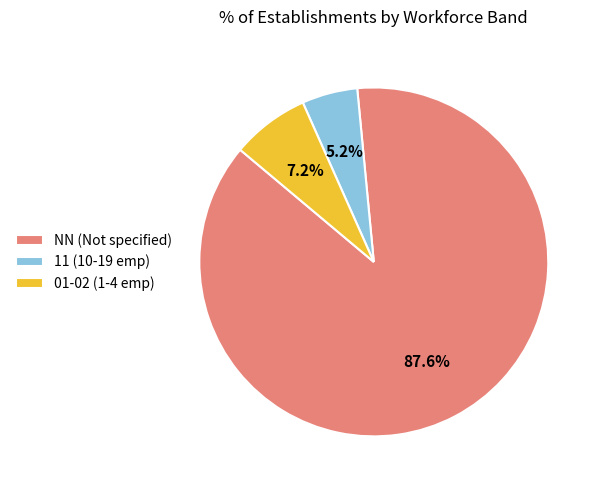

Rank the categories by value from lowest to highest.

11 (10-19 emp), 01-02 (1-4 emp), NN (Not specified)